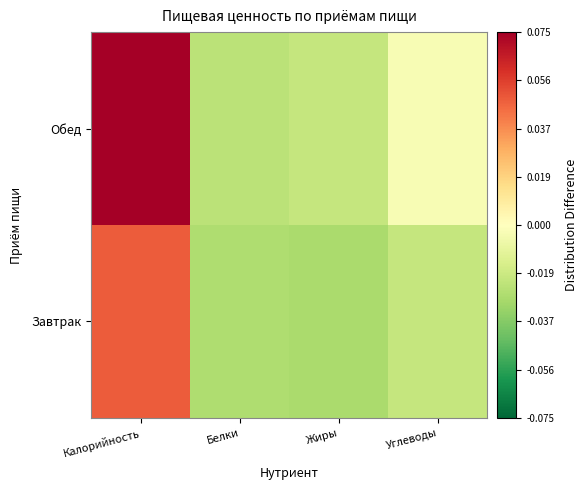

How many series are shown in this chart?

2